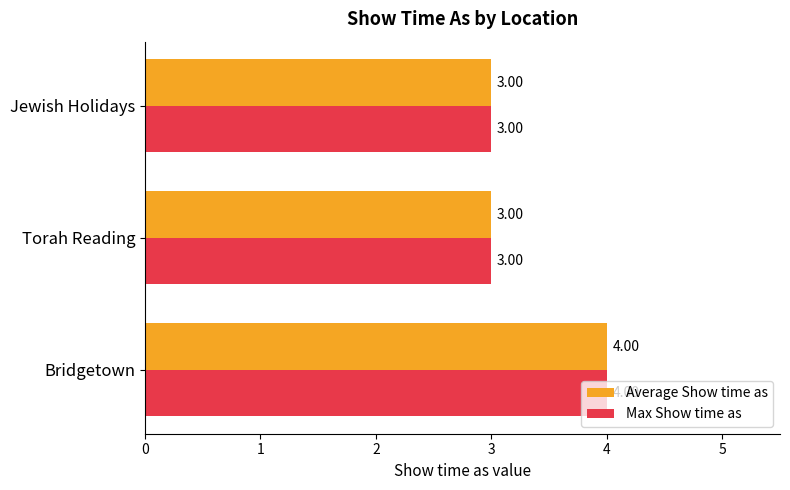

What is the total value across all series at Bridgetown?

8